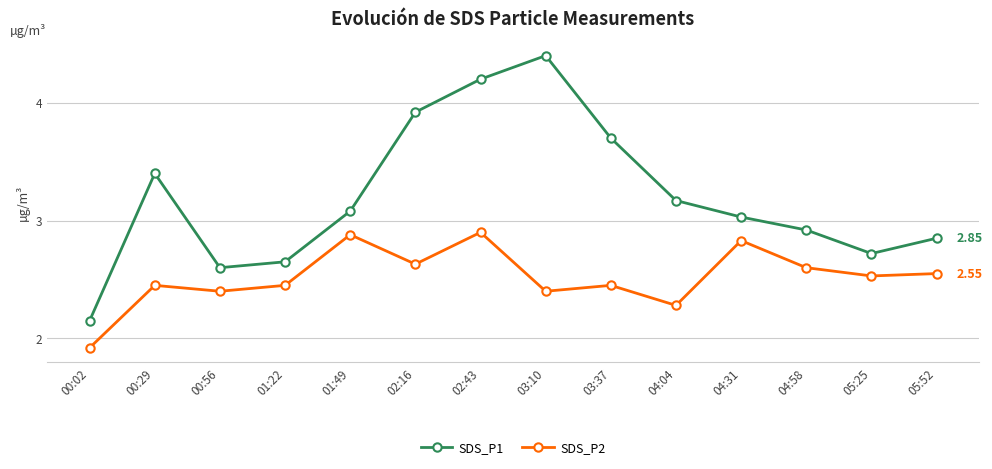

Is it true that SDS_P1 equals 4.4 at 03:10?

True